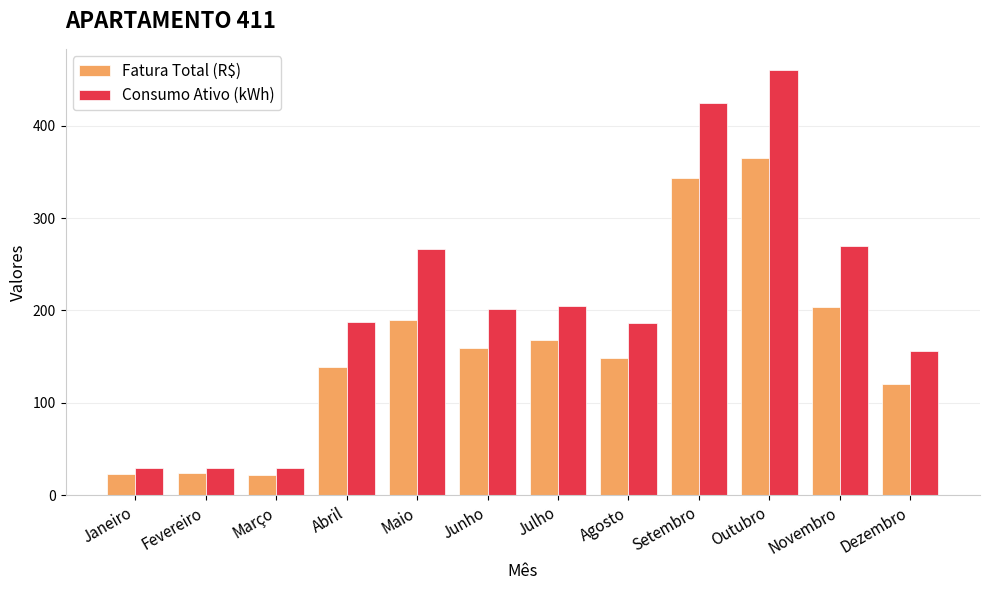

What is the difference between the maximum and second lowest values in the Consumo Ativo (kWh) series?

430.0